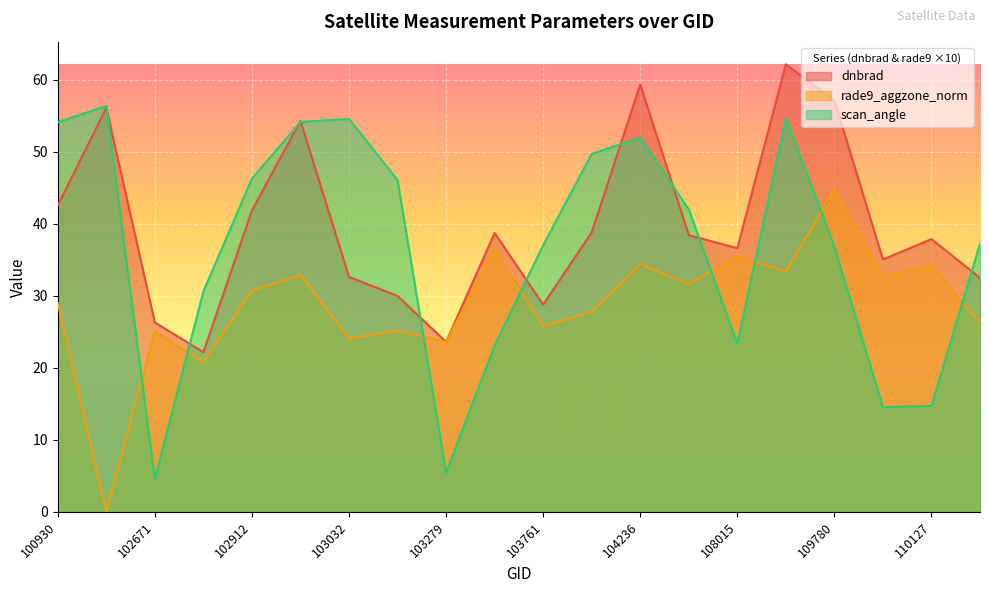

What is the sum of all dnbrad values?

795.1